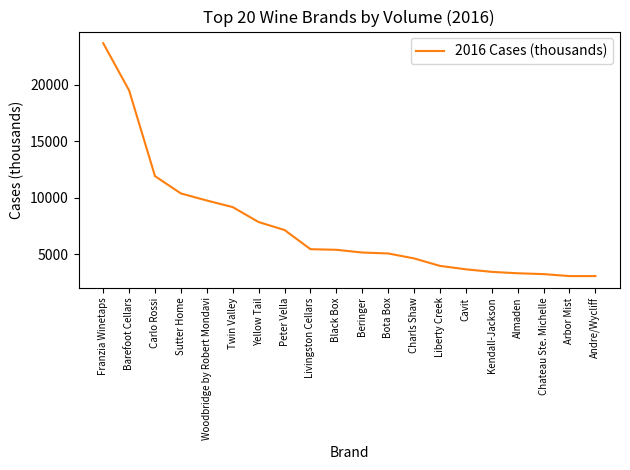

What is the maximum value shown in the chart?

23700